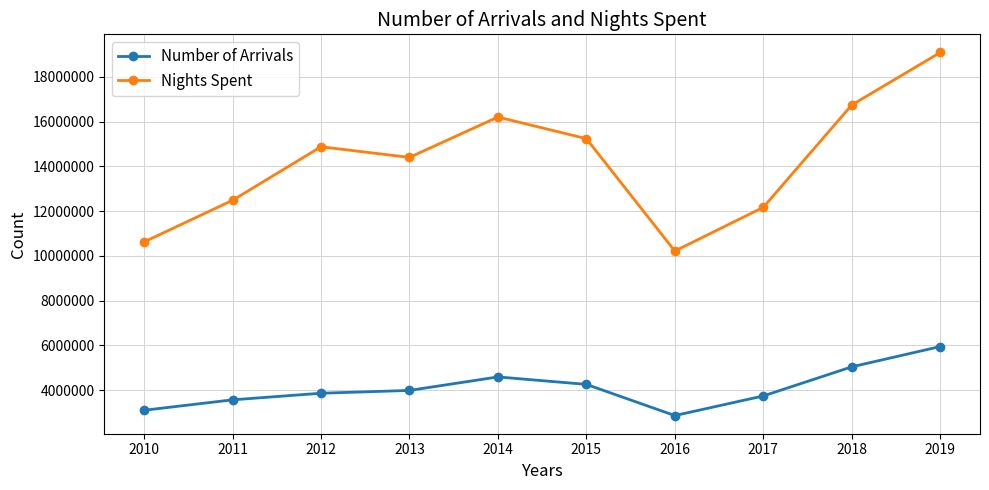

Rank the series at 2016 from lowest to highest value.

Number of Arrivals, Nights Spent